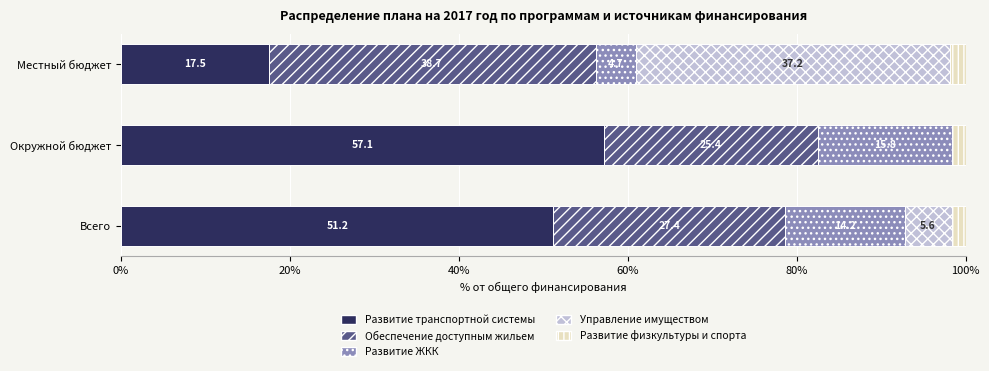

The Развитие транспортной системы series shows 57.1 at Окружной бюджет. True or false?

True